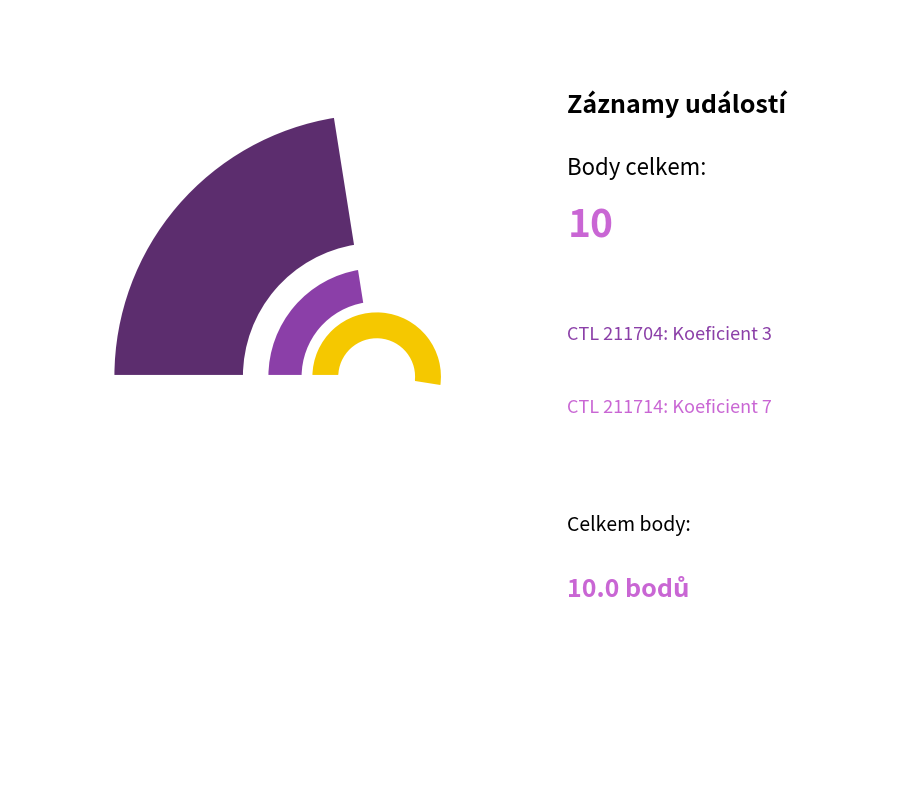

Count the number of slices in the pie.

2